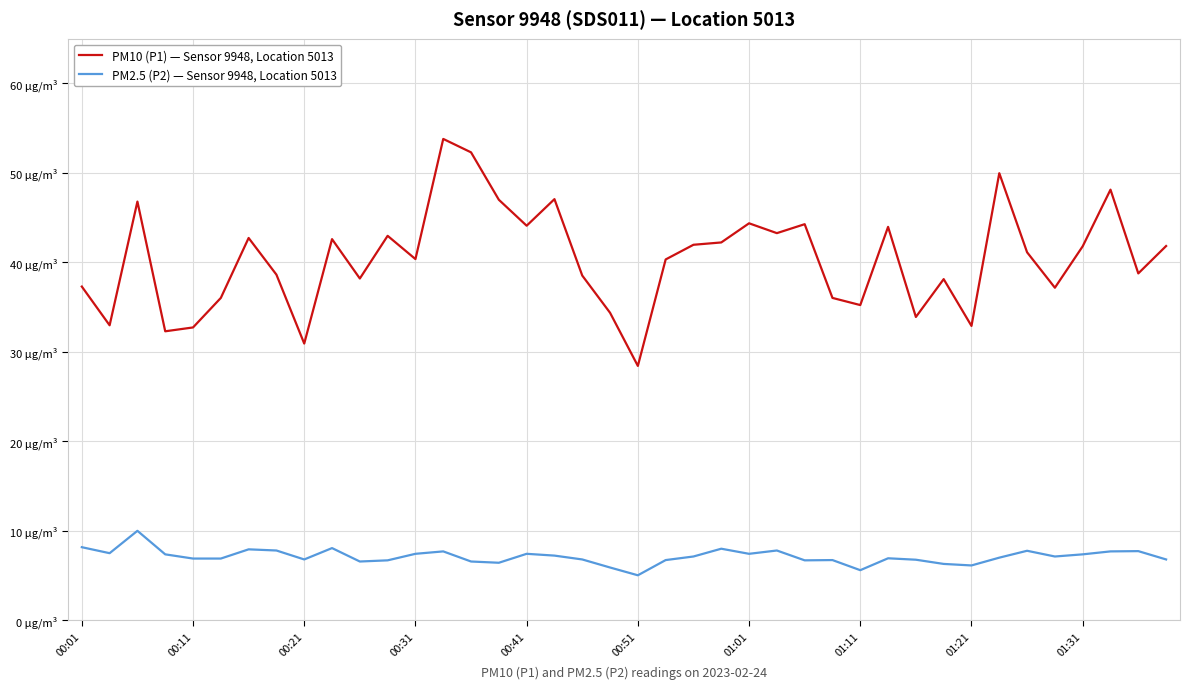

Does the chart display data point markers on the line(s)?

No